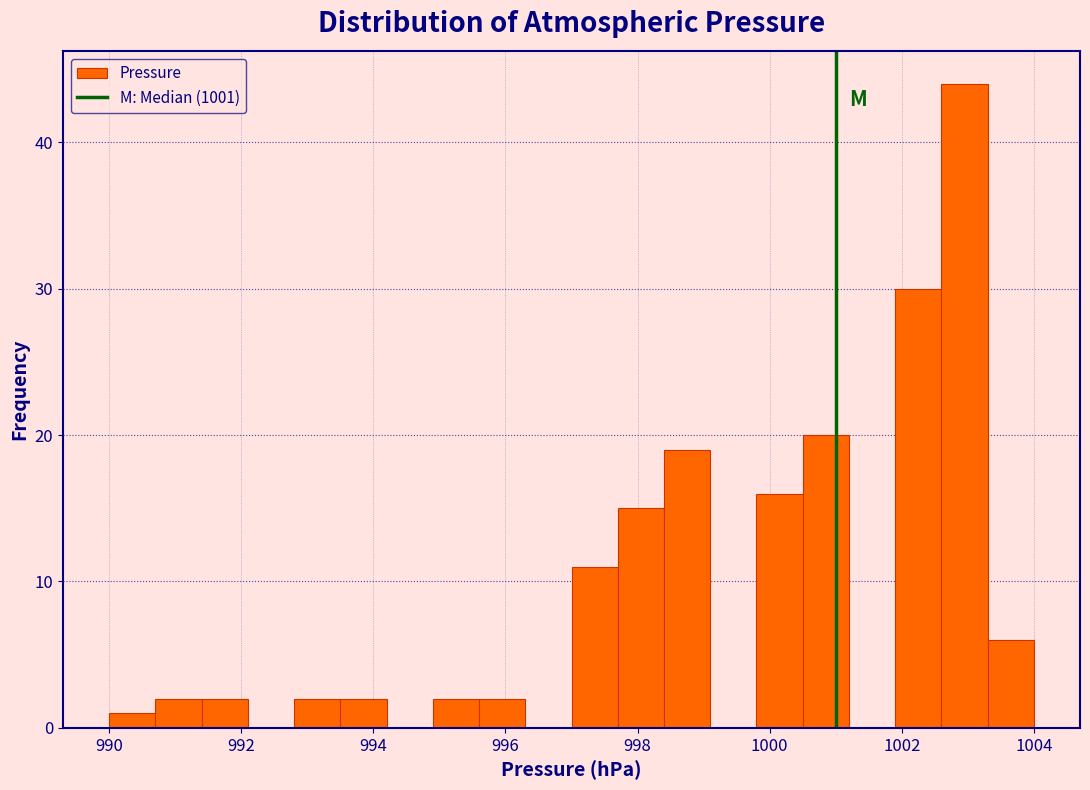

Read against the x-axis, roughly where is the centre of the tallest bar?

1003.0